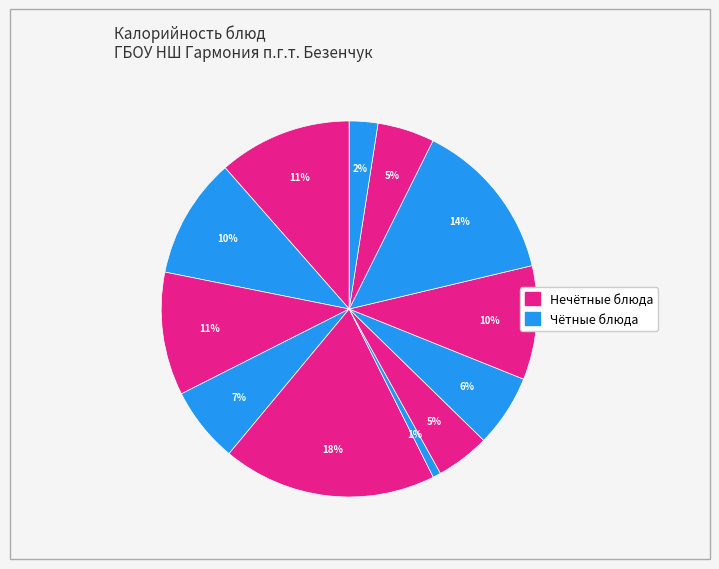

Count the number of slices in the pie.

12